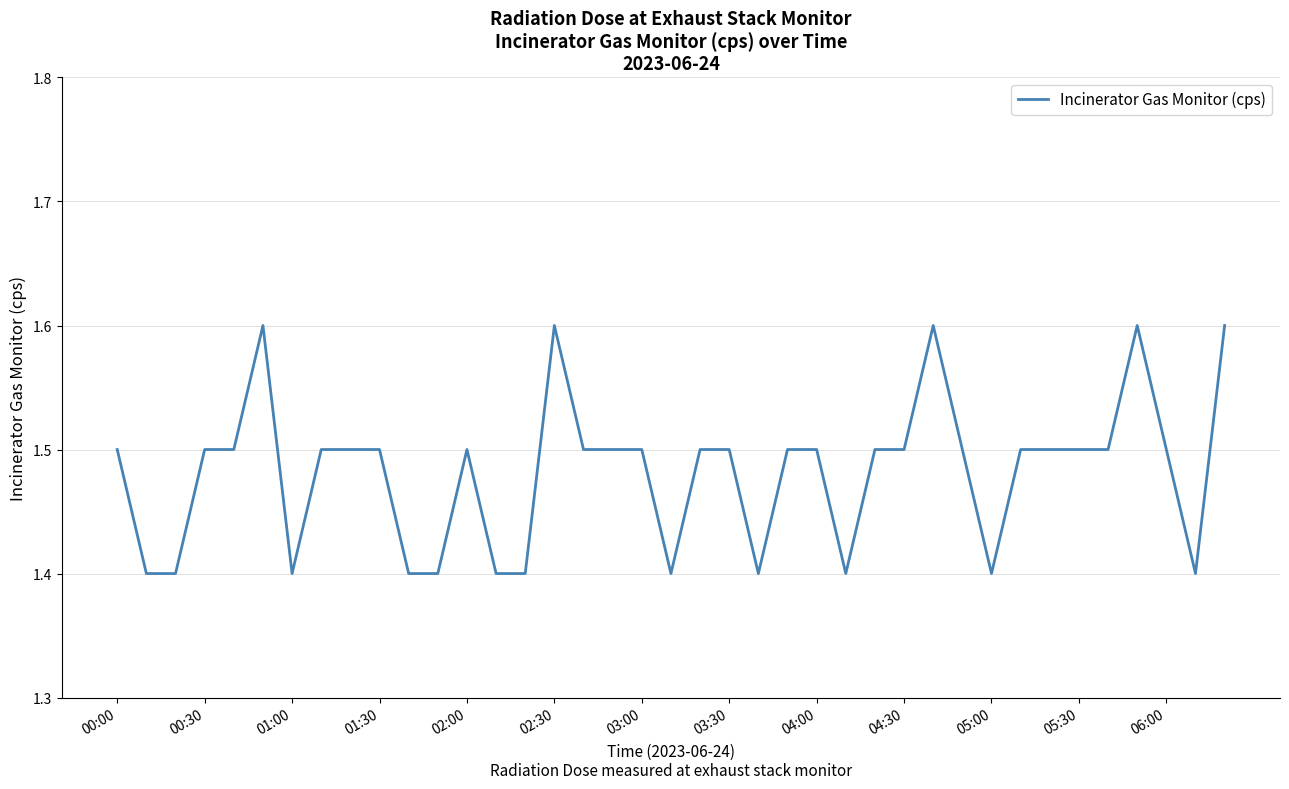

What is the smallest value displayed?

1.4